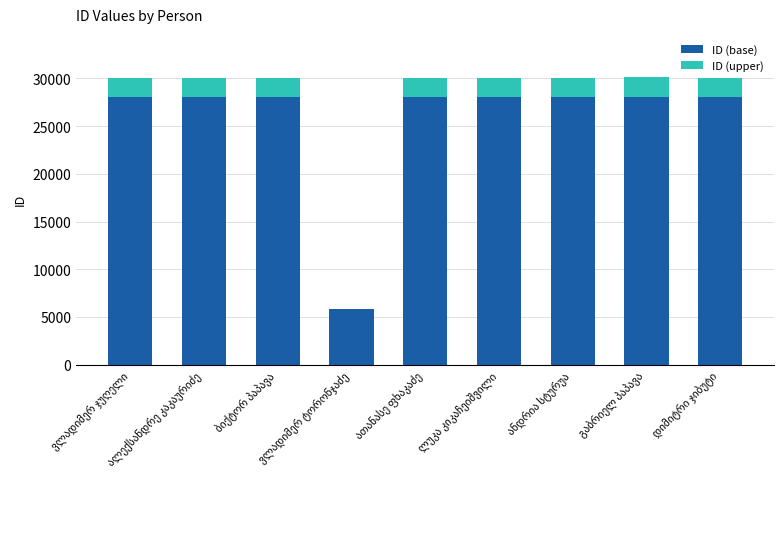

What is the highest value of the ID (base) series?

28000